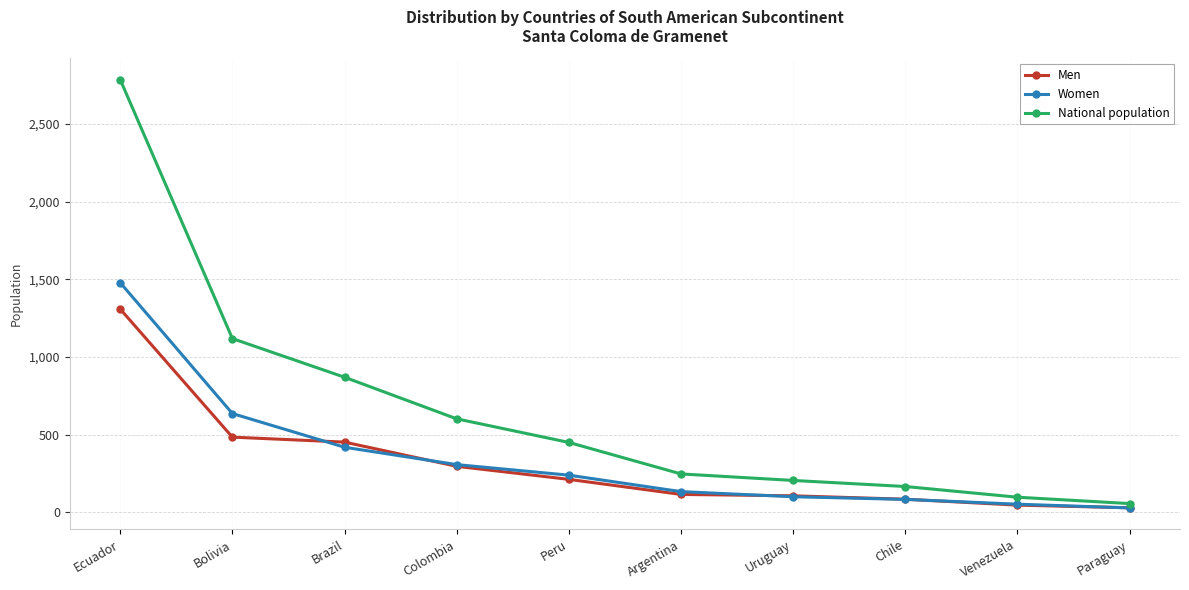

True or false: National population has a value of 869 at Brazil.

True